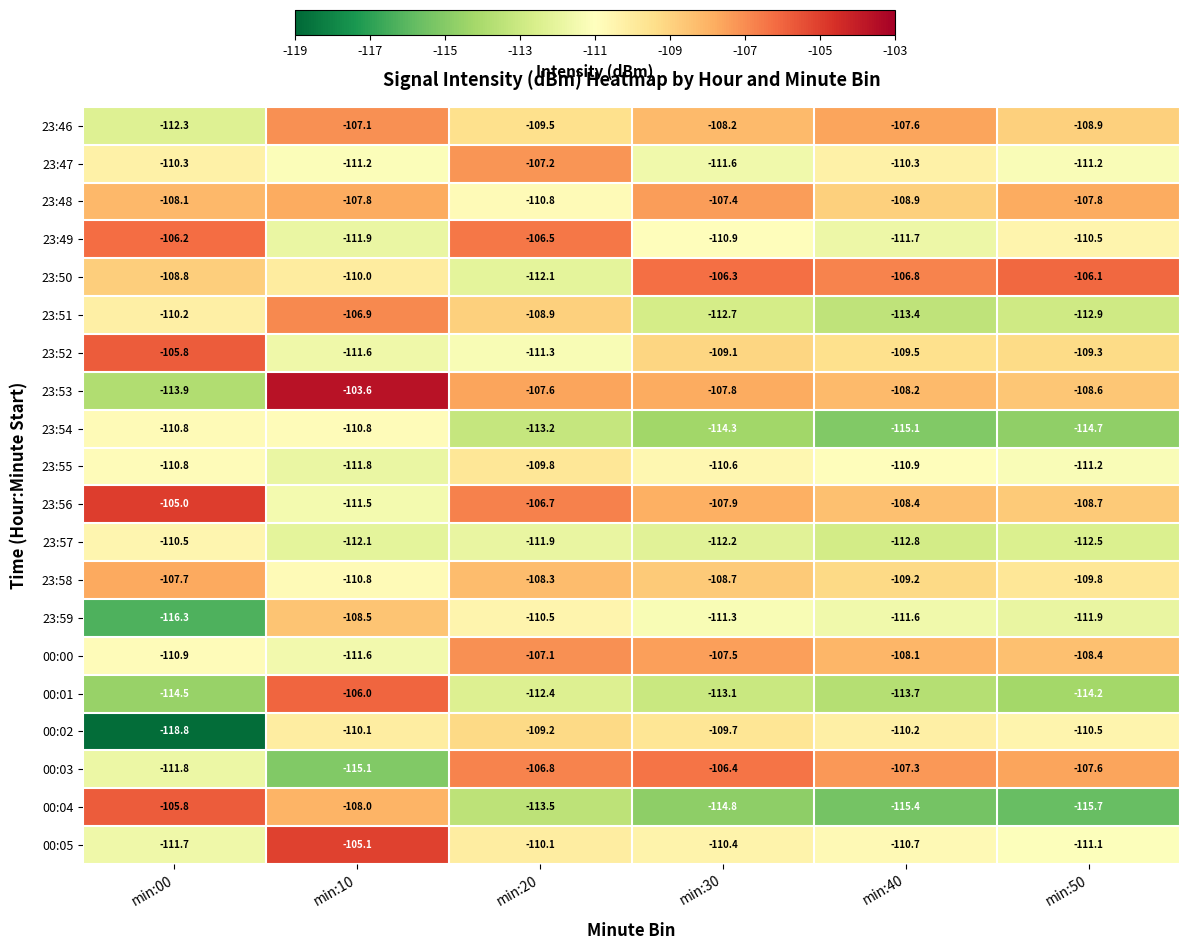

Which series changed the most between min:20 and min:40?

23:50